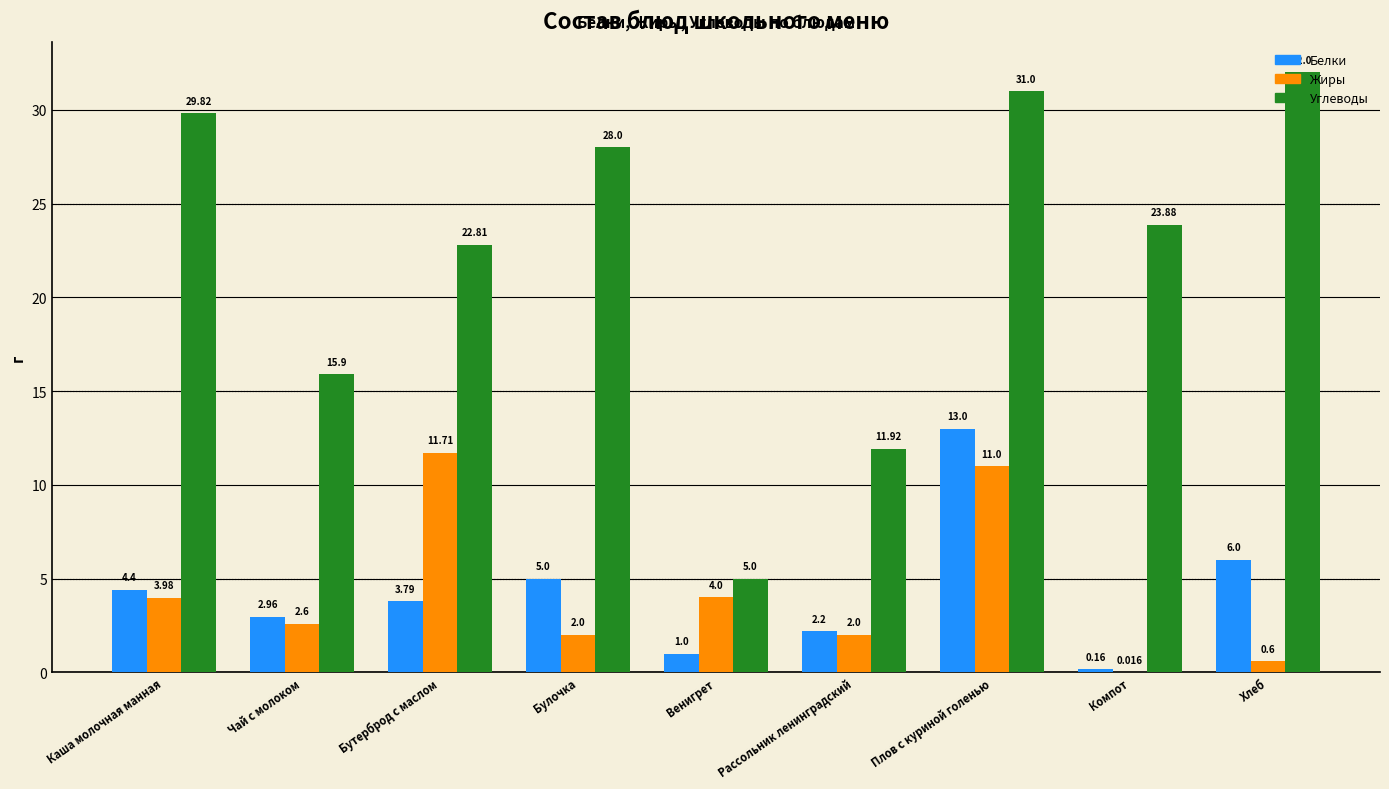

The value of Углеводы at Рассольник ленинградский is 21.3. True or false?

False